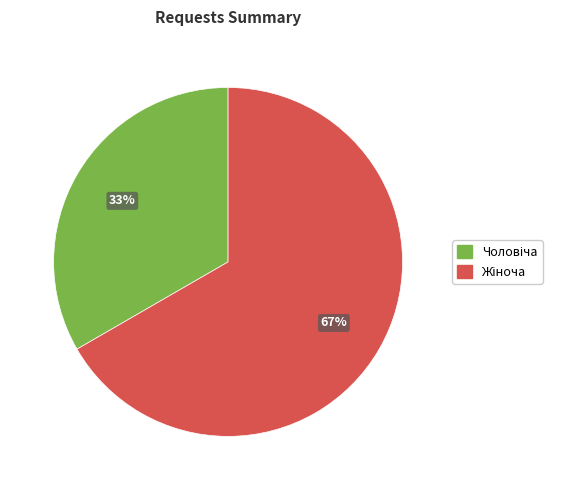

Count the number of slices in the pie.

2